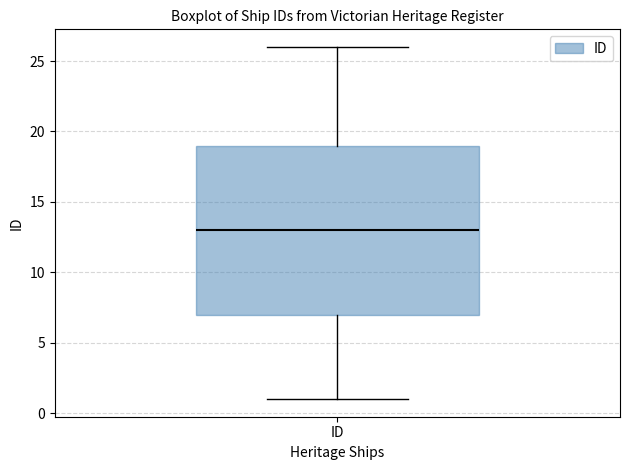

Where does the upper whisker of the box for ID end on the y-axis? The values are not printed on the chart, so give them approximately, as read against the axis.

26